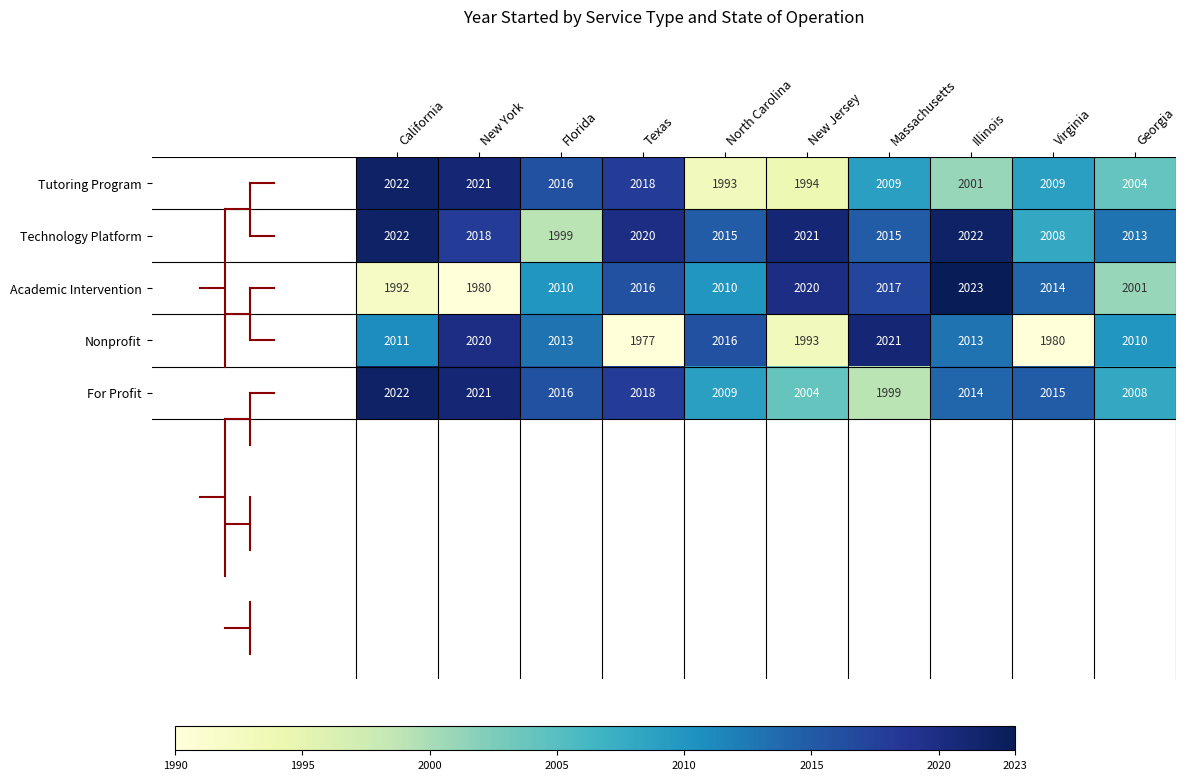

Count the number of data series in this chart.

5